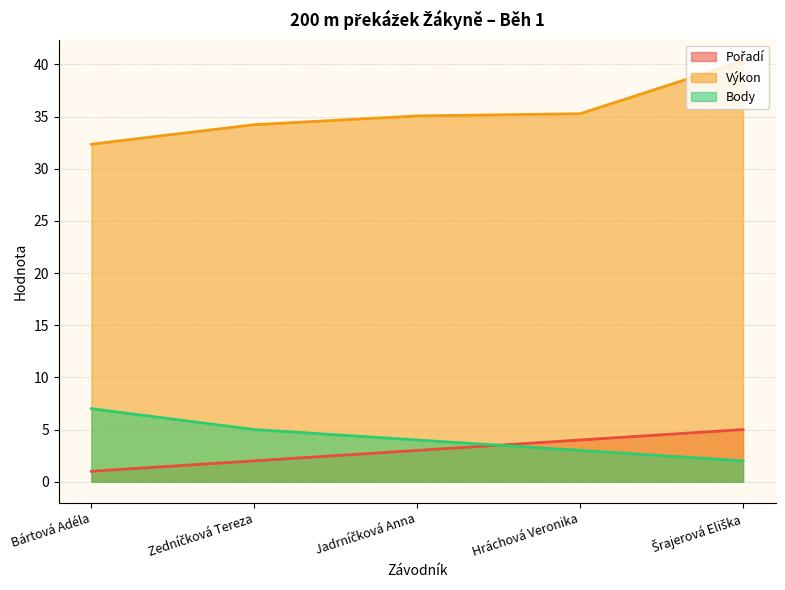

How many values in the Výkon series exceed 35?

3